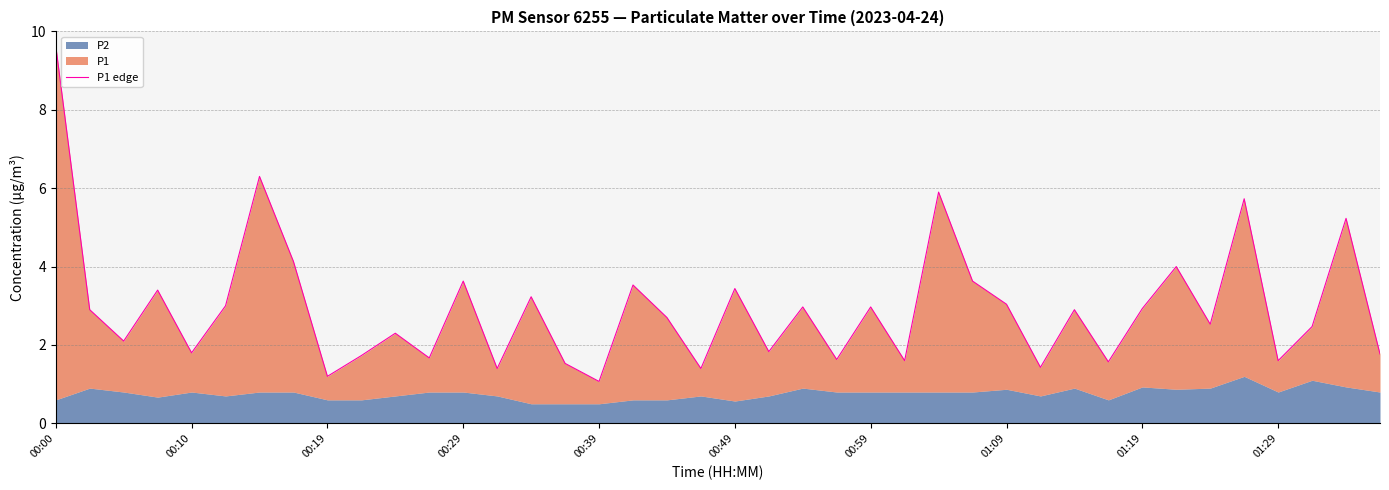

How many lines are shown in the chart?

1